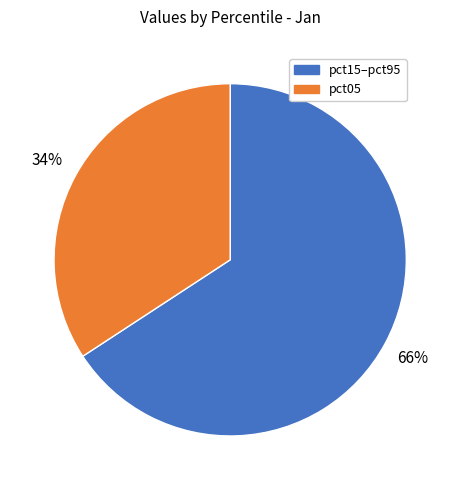

Is there a majority slice in this chart?

Yes